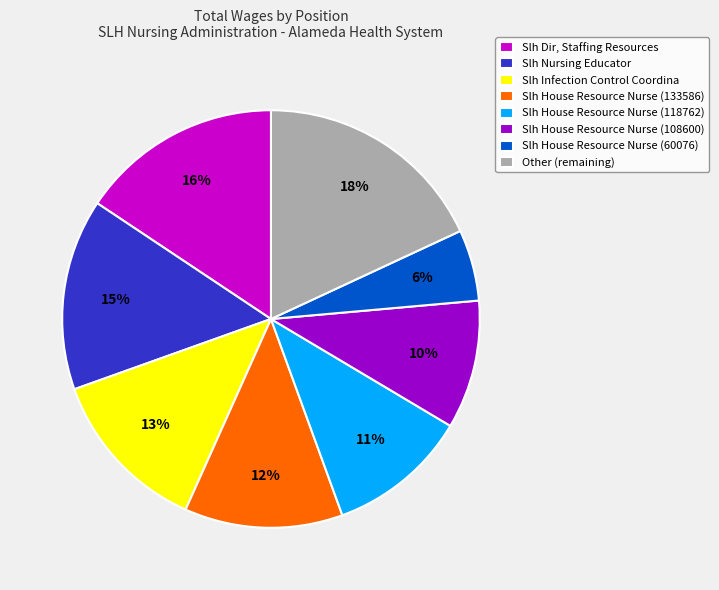

Is there a majority slice in this chart?

No